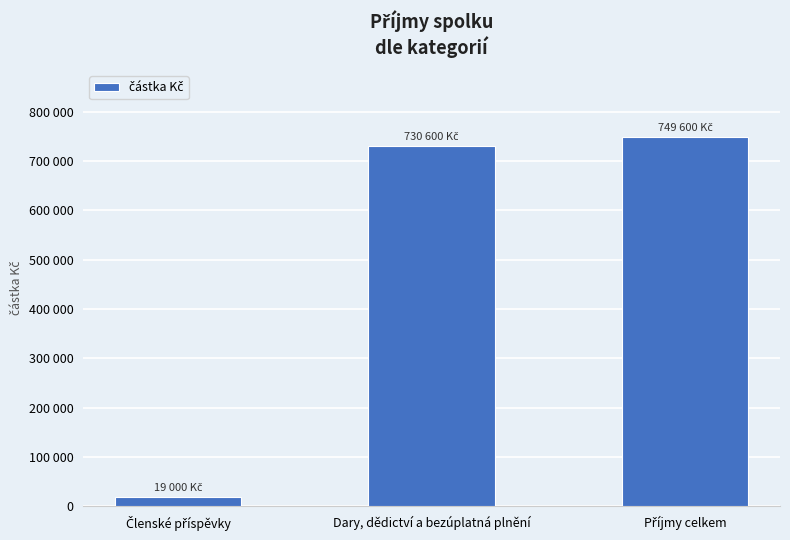

At which category does the chart reach its peak across all series?

Příjmy celkem